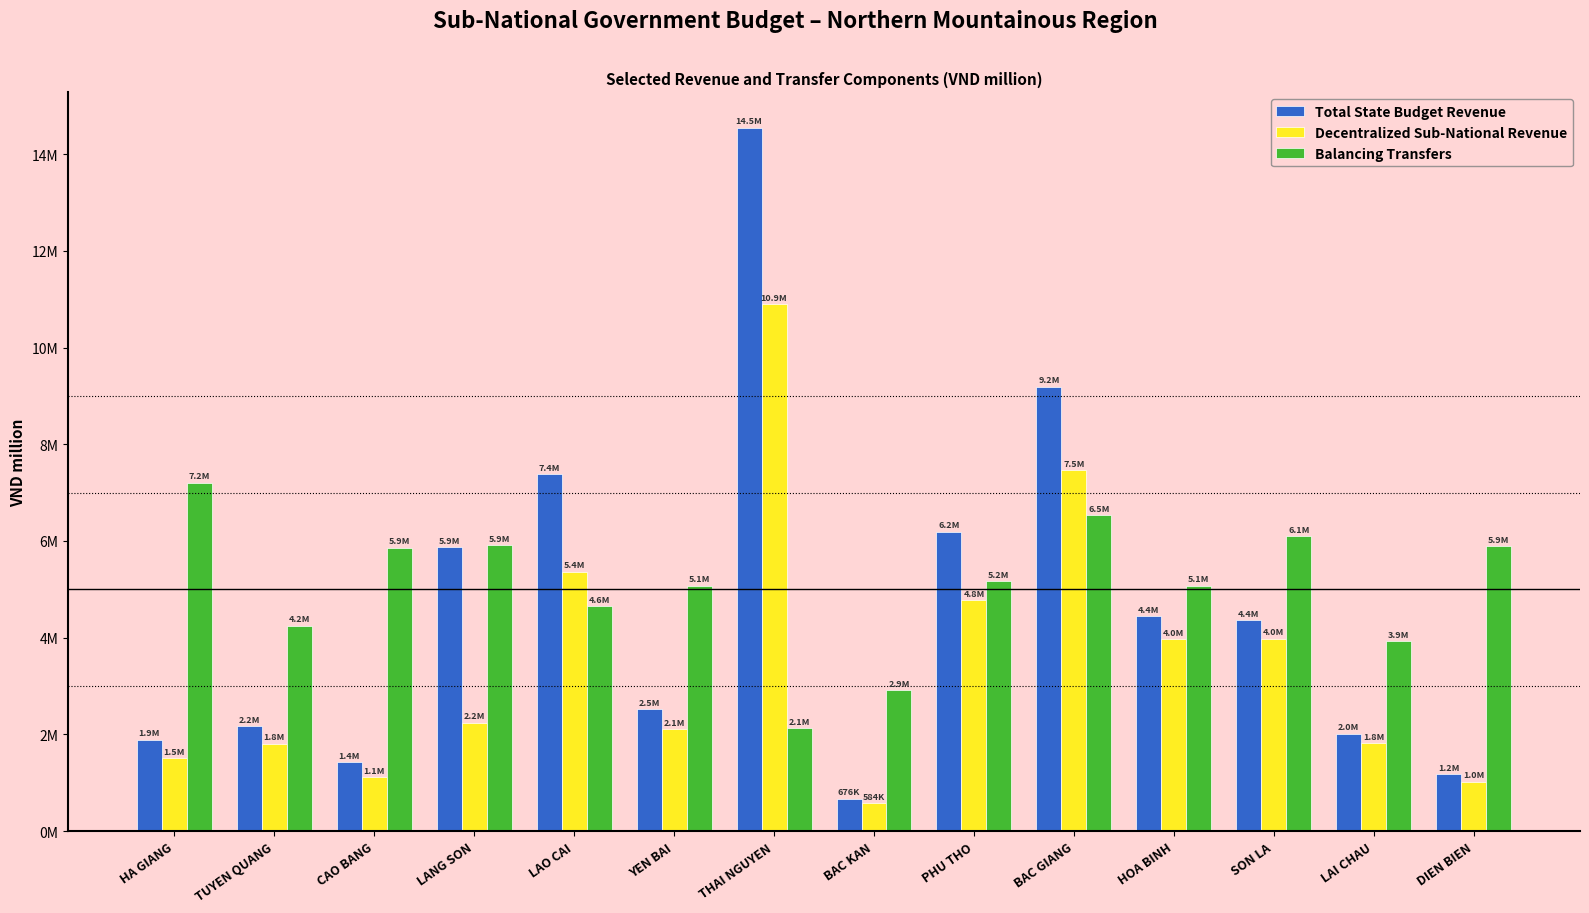

Reading left to right, what are all the values shown in this chart?

Total State Budget Revenue: 1896000.0	2169000.0	1428000.0	5866000.0	7379000.0	2520500.0	14547000.0	676000.0	6193000.0	9193000.0	4441500.0	4358500.0	2018500.0	1182000.0
Decentralized Sub-National Revenue: 1513100.0	1805517.0	1121400.0	2243500.0	5369200.0	2108100.0	10900500.0	583650.0	4776100.0	7462800.0	3969600.0	3979060.0	1820380.0	1021100.0
Balancing Transfers: 7205012.0	4249211.0	5858617.0	5915090.0	4649925.0	5079309.0	2127557.0	2915252.0	5173822.0	6536444.0	5075218.0	6093077.0	3930363.0	5895899.0